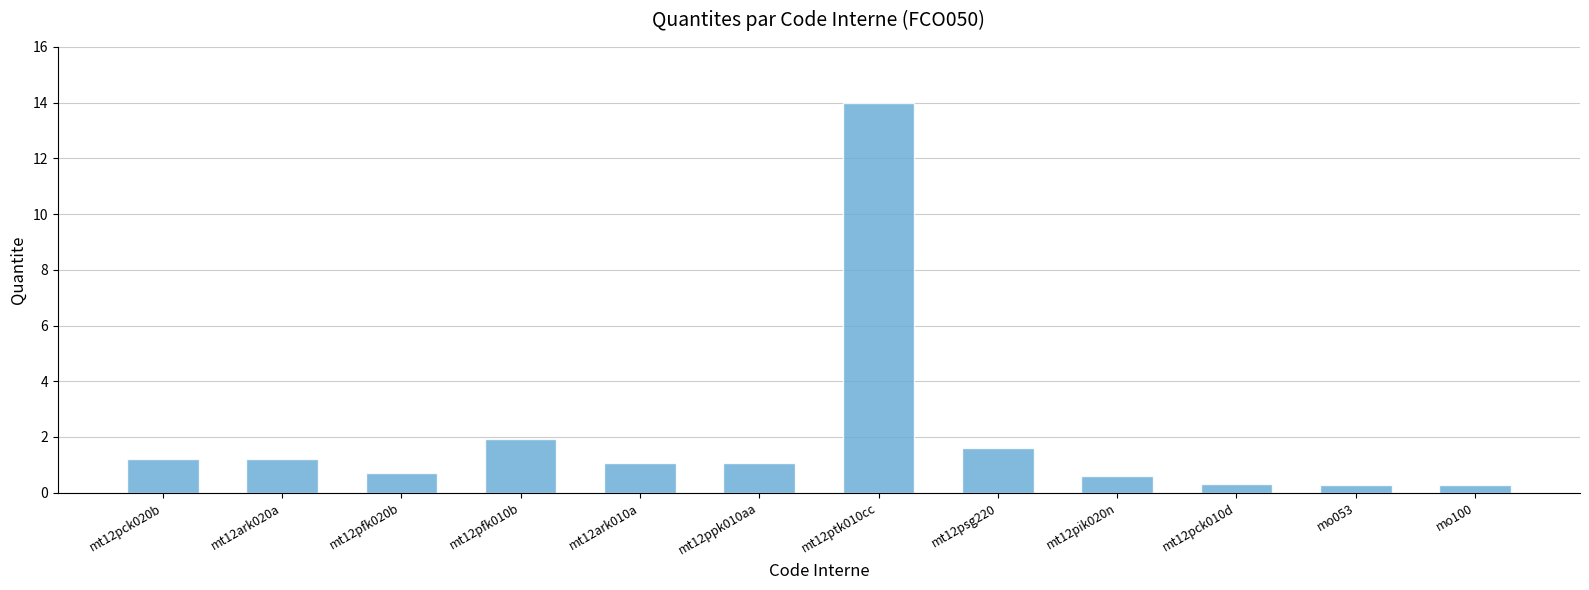

What is the label of the 9th bar from the right?

mt12pfk010b